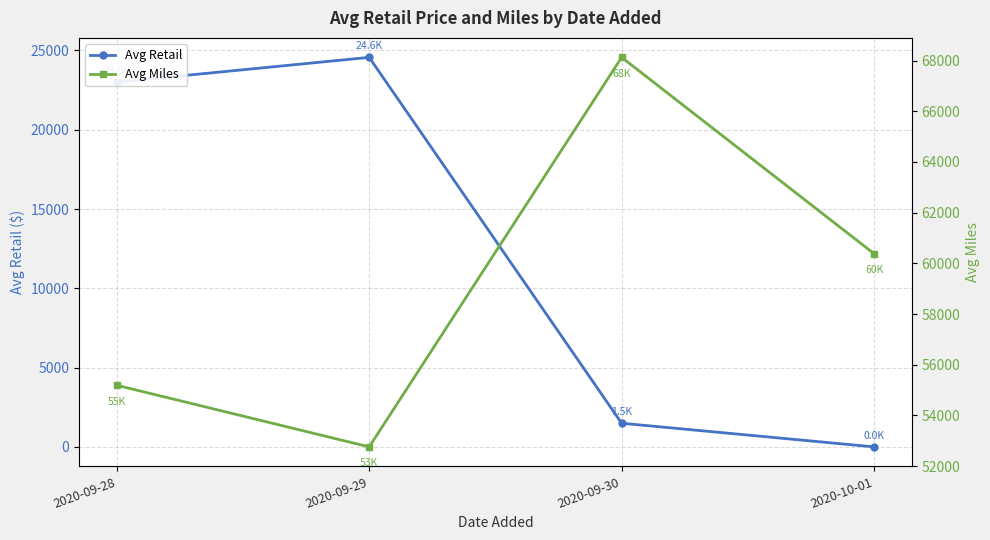

At which category does Avg Miles reach its first local peak?

2020-09-30